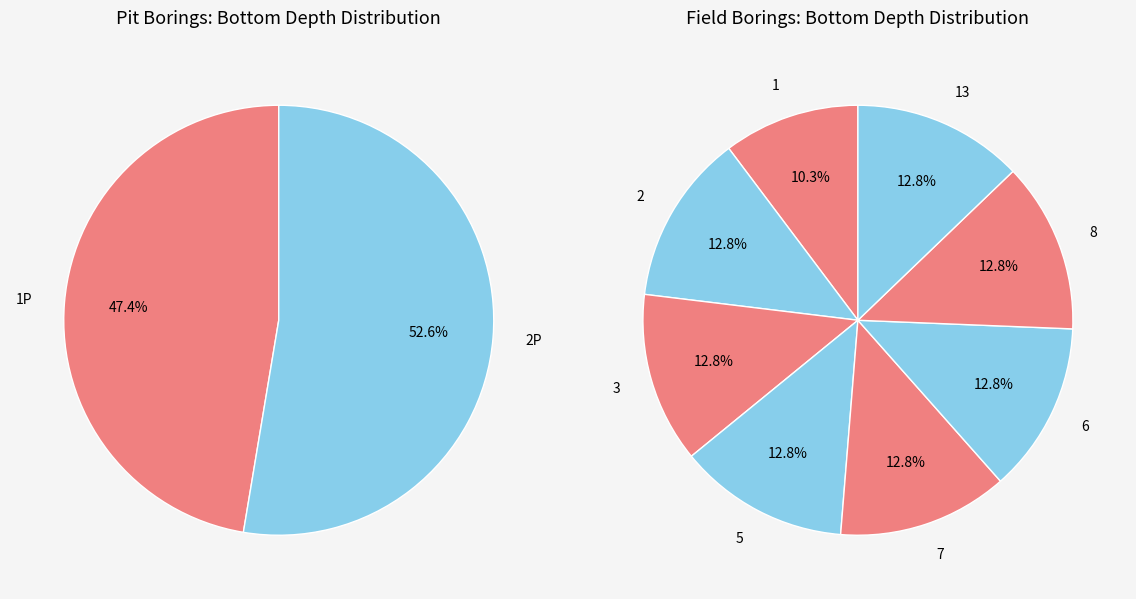

What is the smallest slice in the pie chart?

1